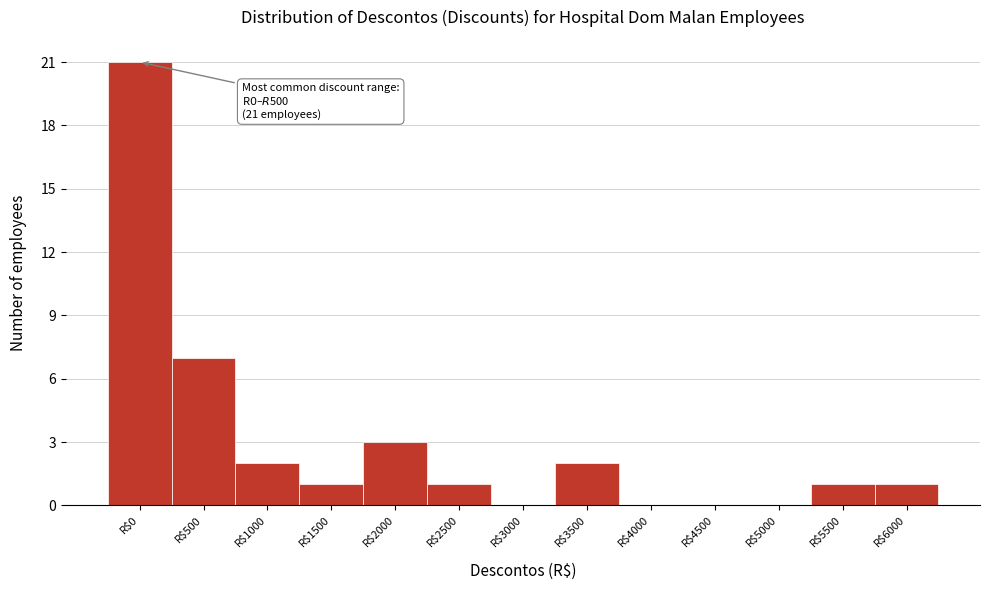

The chart shows a value of 12 at R$3000. True or false?

False